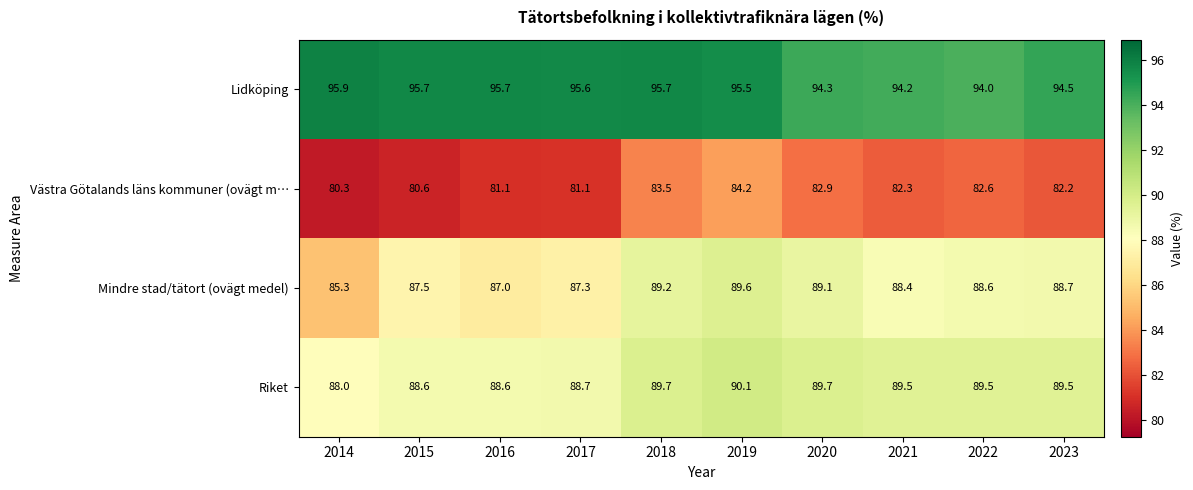

Which category has the highest value across all series?

2014